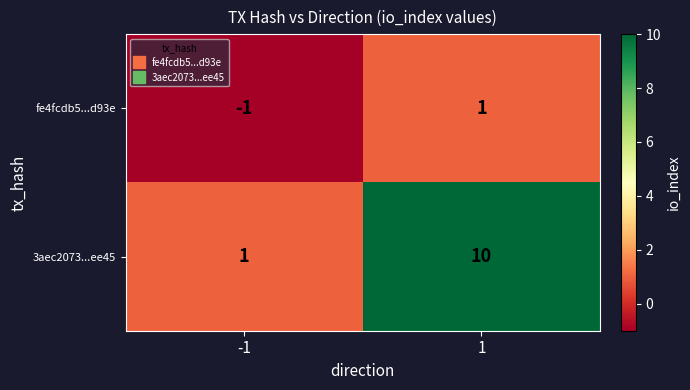

The 3aec2073...ee45 series shows 2 at -1. True or false?

False